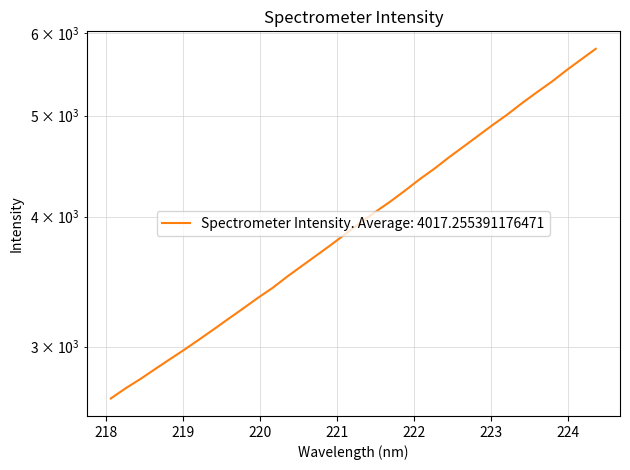

What is the ratio of the value at 223.2172 to the value at 224.1709?

0.9